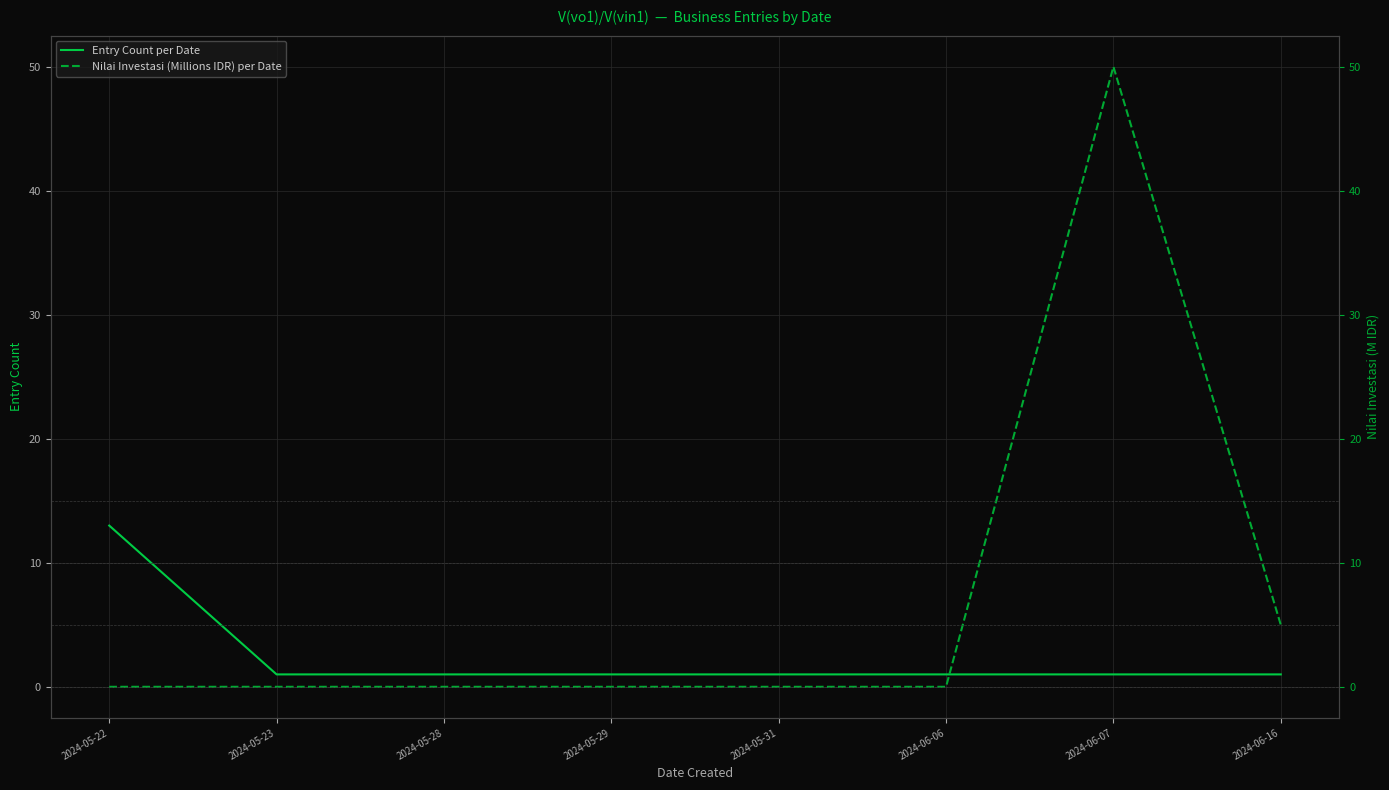

Does the chart display data point markers on the line(s)?

No